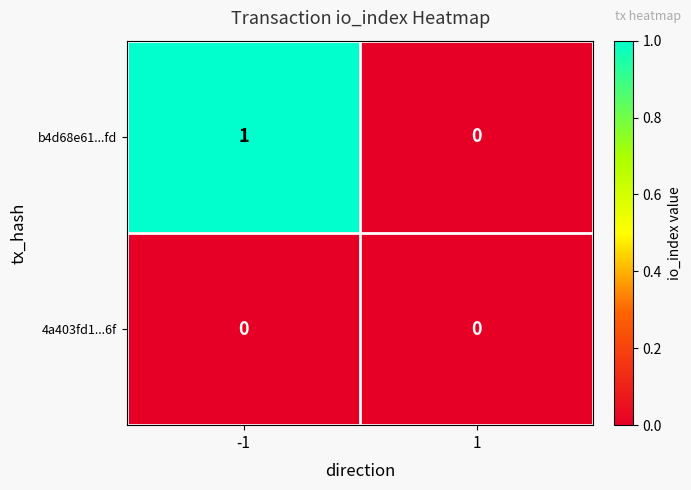

What is the greatest value displayed?

1